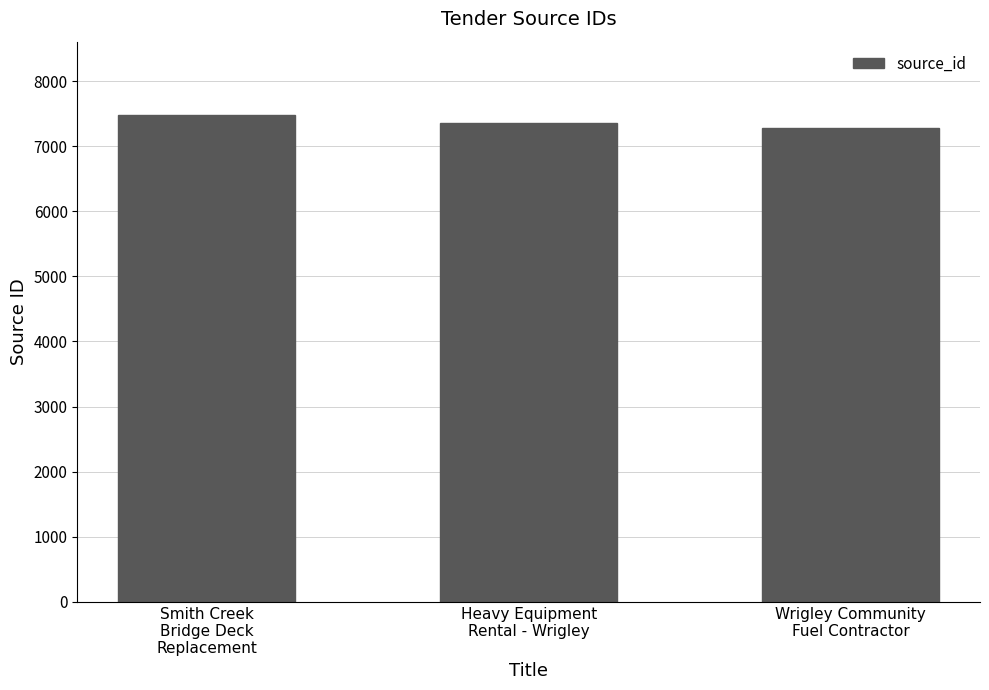

At which label does the data first exceed 7364?

Smith Creek
Bridge Deck
Replacement